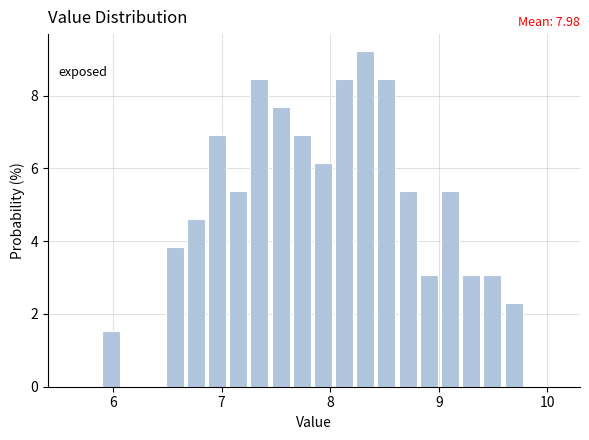

Around what value on the x-axis is the tallest bar? Give the approximate position of its centre, as read against the axis.

8.3